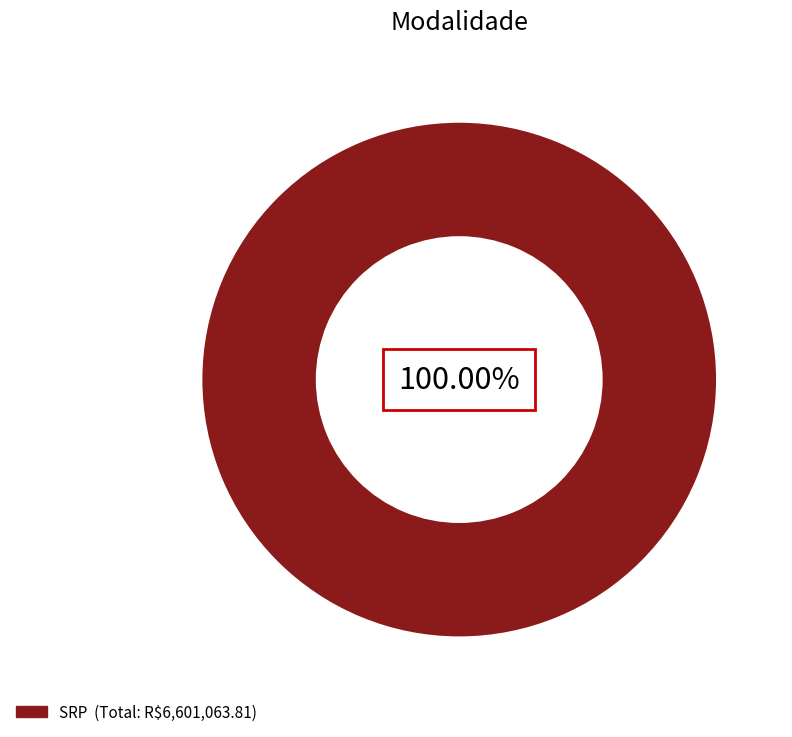

Rank the categories by value from highest to lowest.

SRP